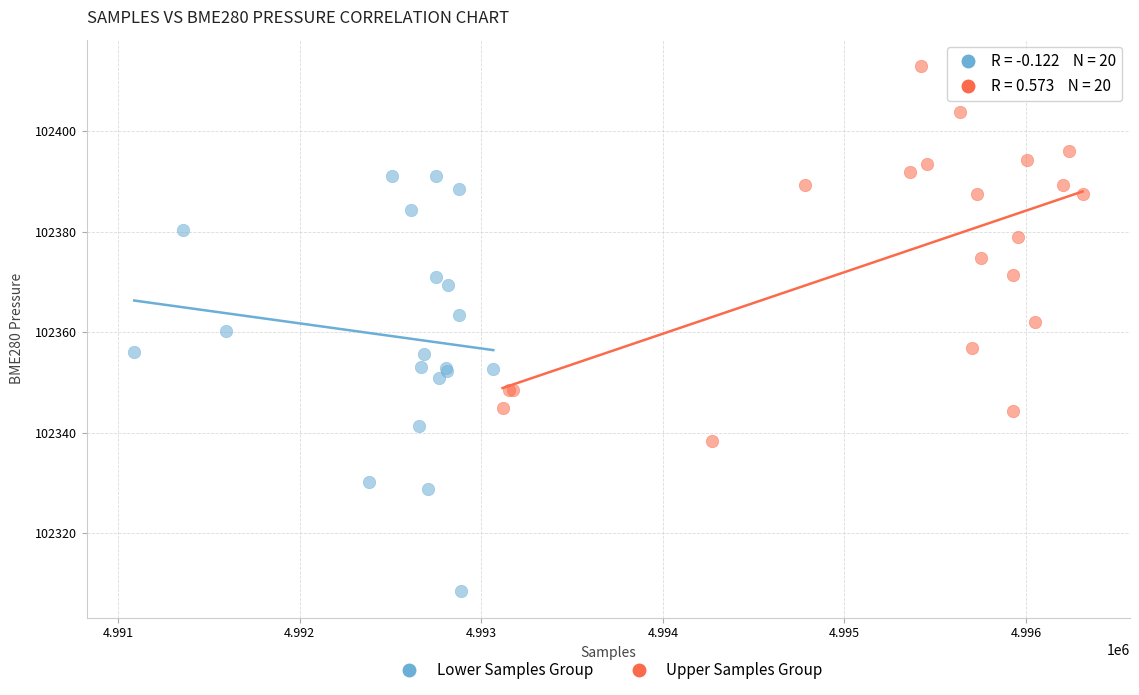

Which series has the largest Y range (max minus min)?

Lower Samples Group